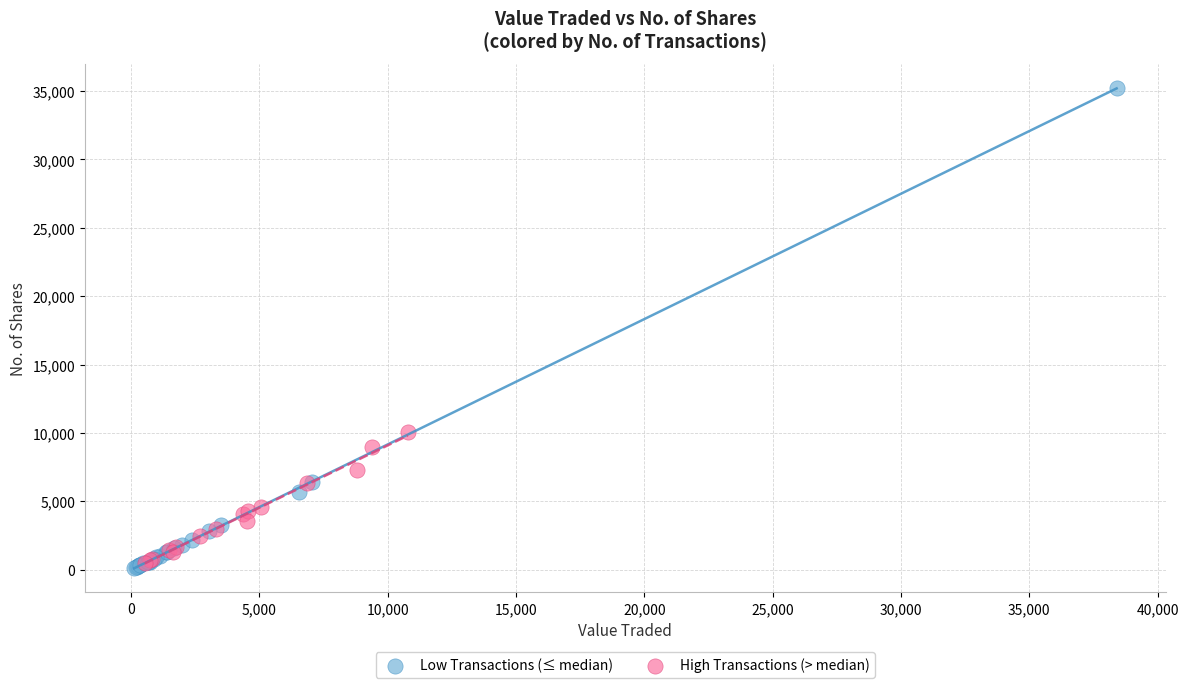

Which series contains the lowest Y value?

Low Transactions (≤ median)